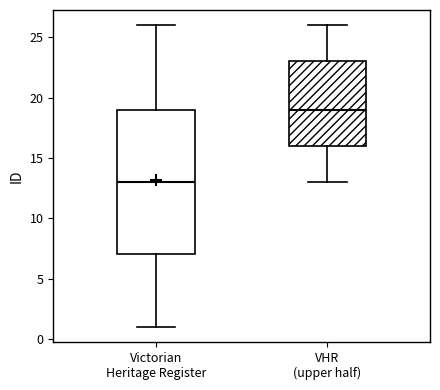

Which box's median line is the lowest?

Victorian Heritage Register